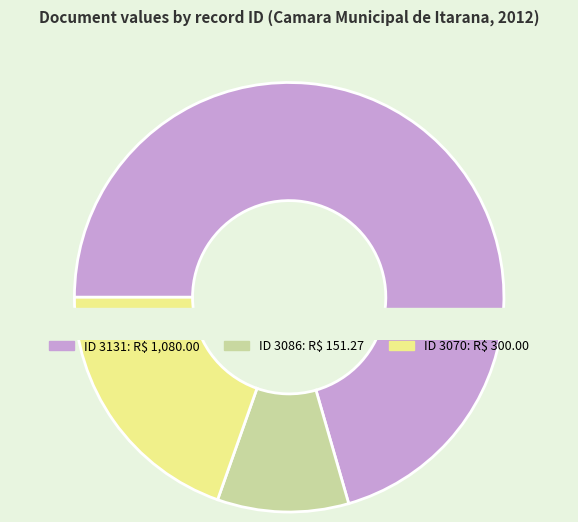

What percentage is the 3131 slice, to the nearest percent?

71%